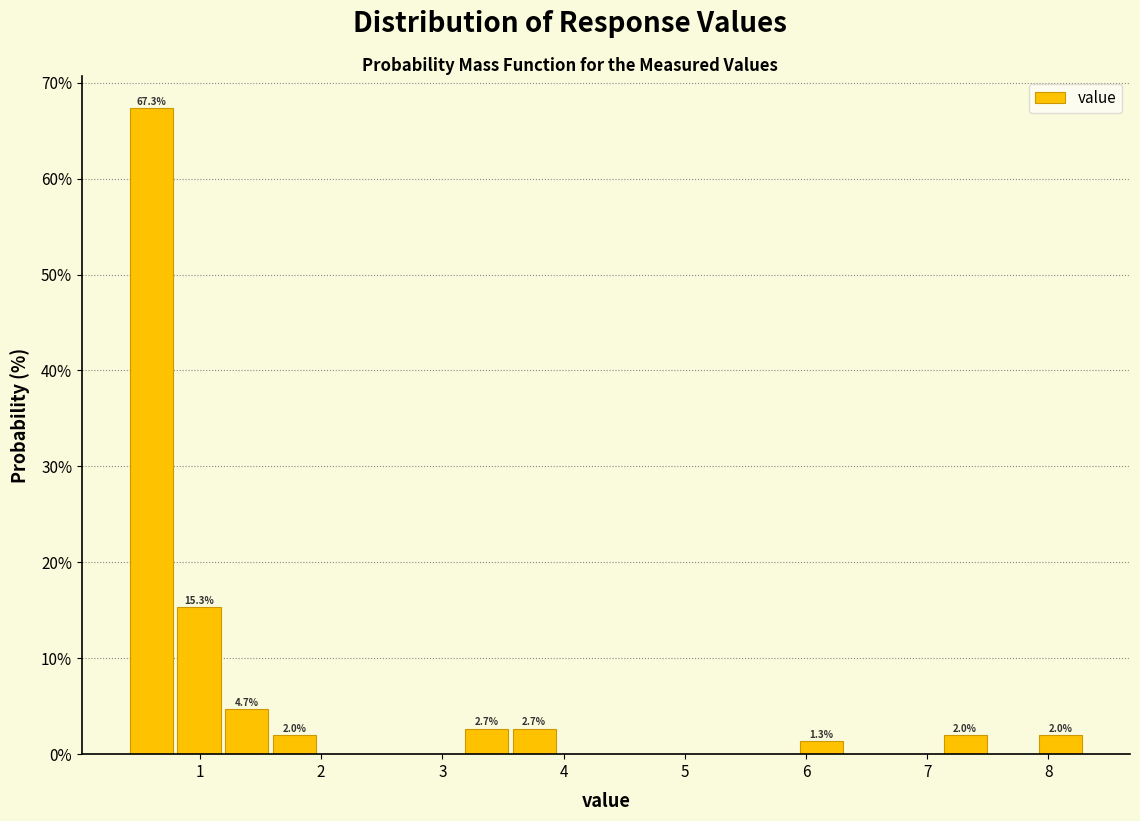

Around what value on the x-axis is the tallest bar? Give the approximate position of its centre, as read against the axis.

0.6